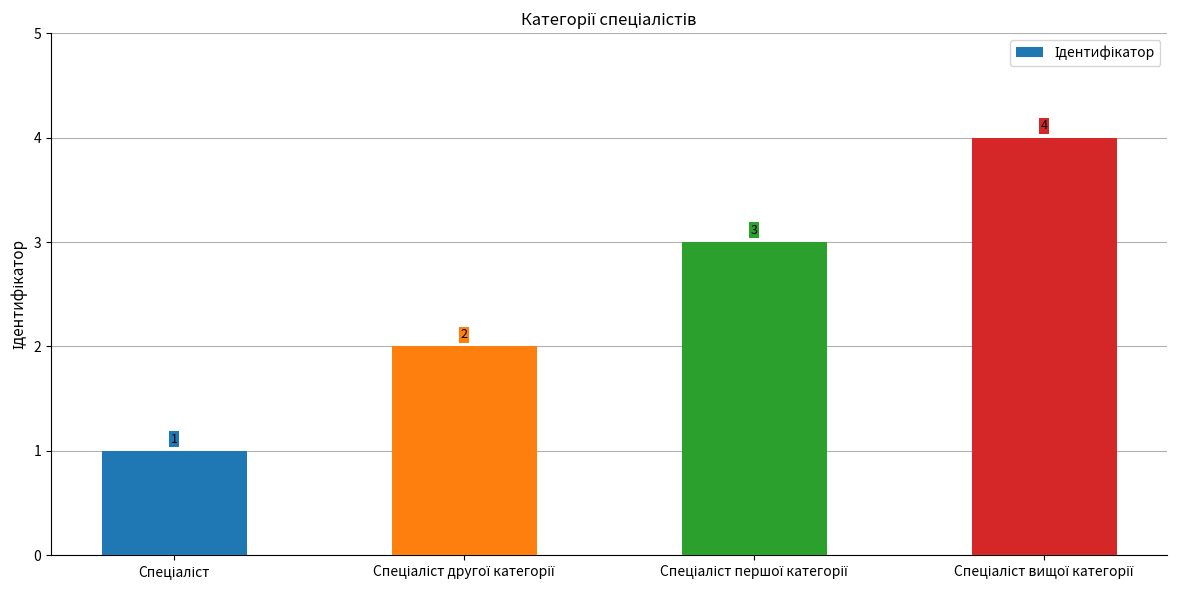

What is the greatest value displayed?

4